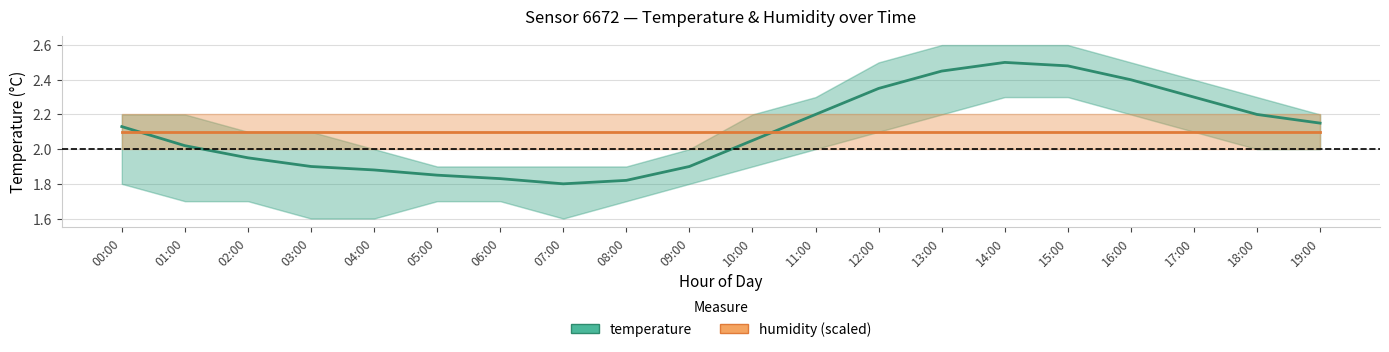

True or false: temperature and humidity (scaled) cross at least once.

True